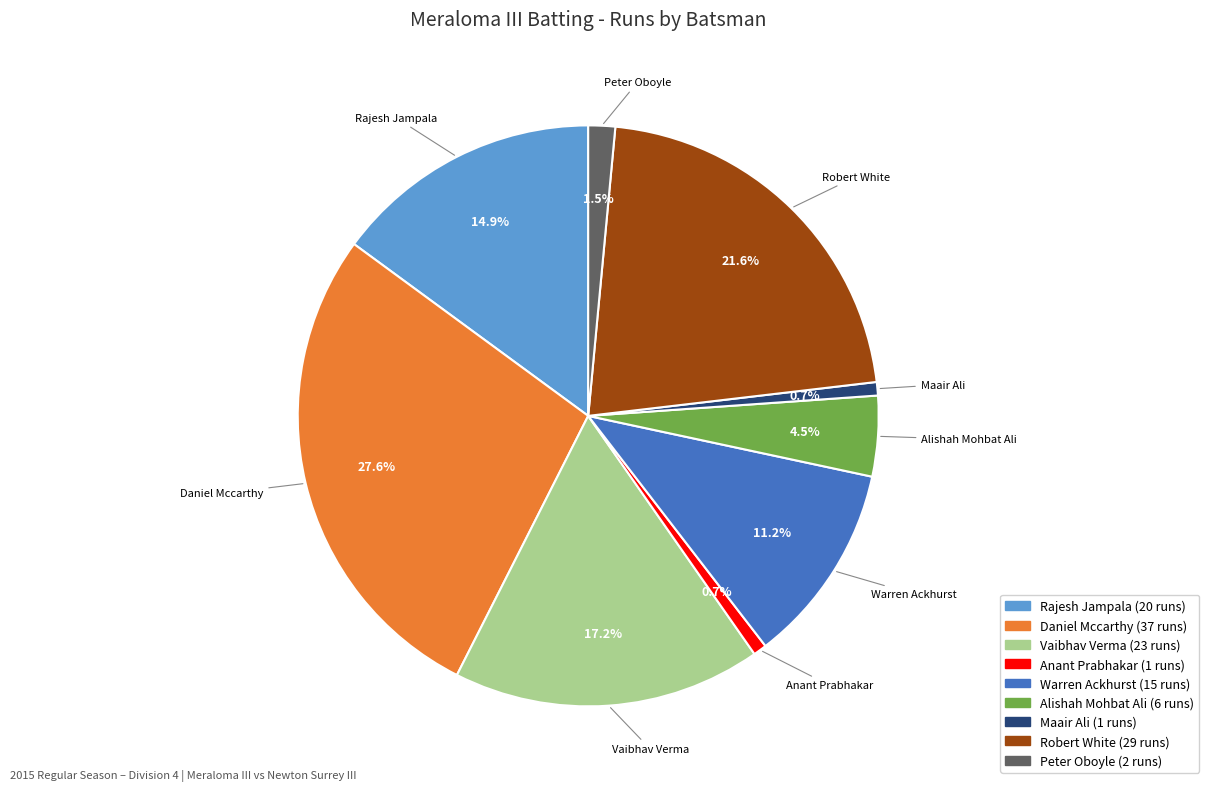

Does any single category account for the majority?

No